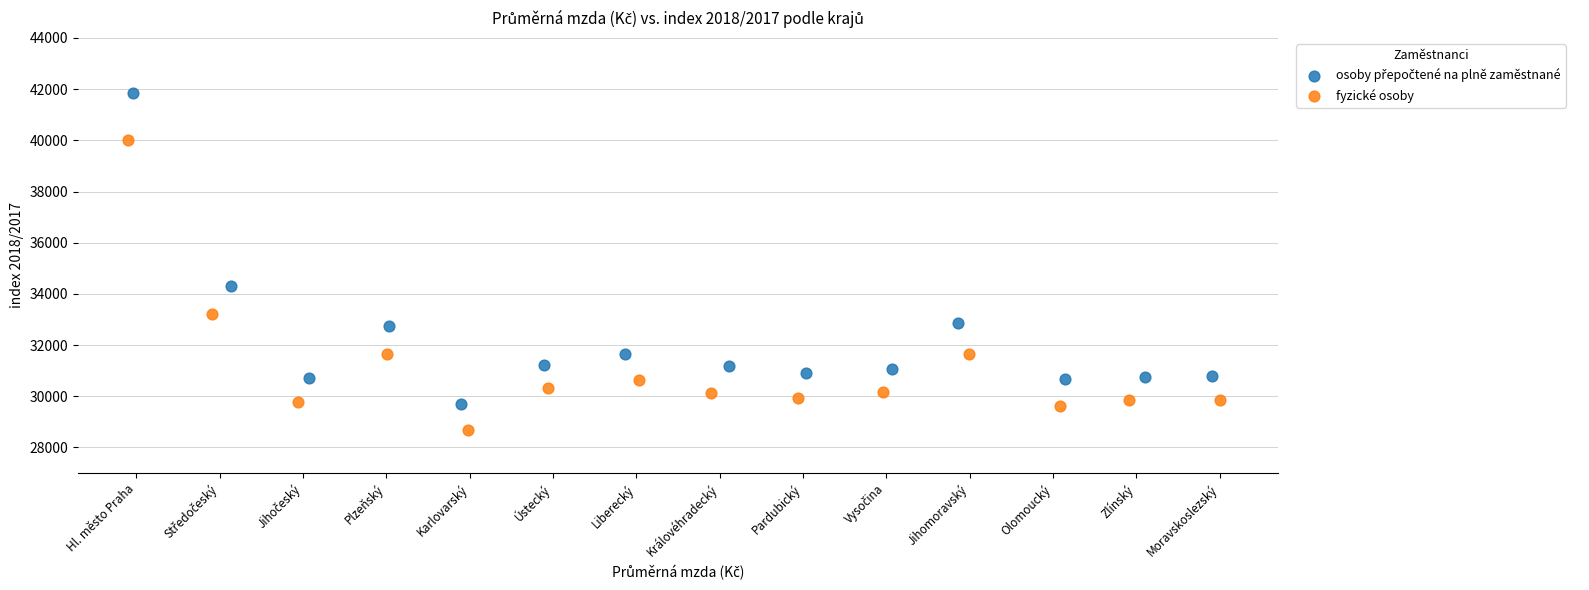

Which series contains the lowest Y value?

fyzické osoby